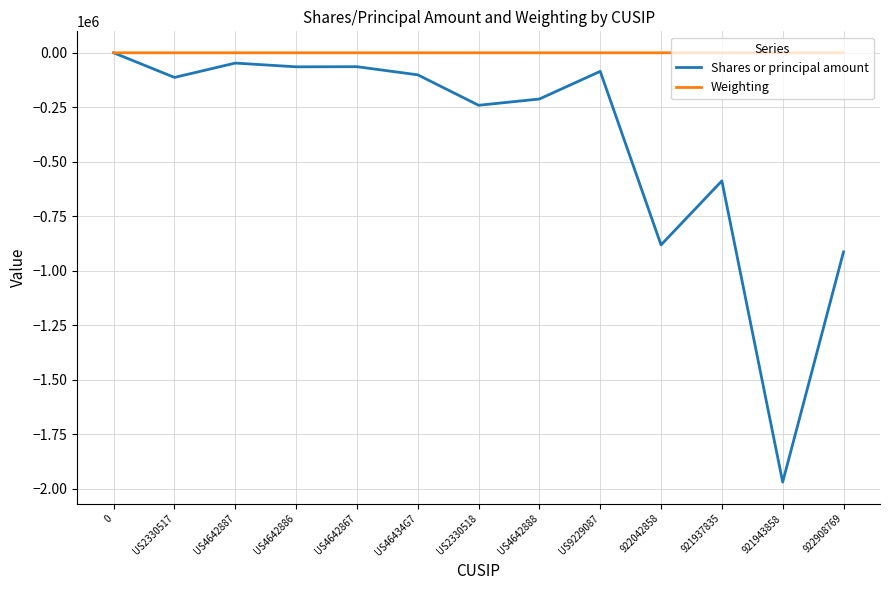

Which series has the widest spread of values?

Shares or principal amount